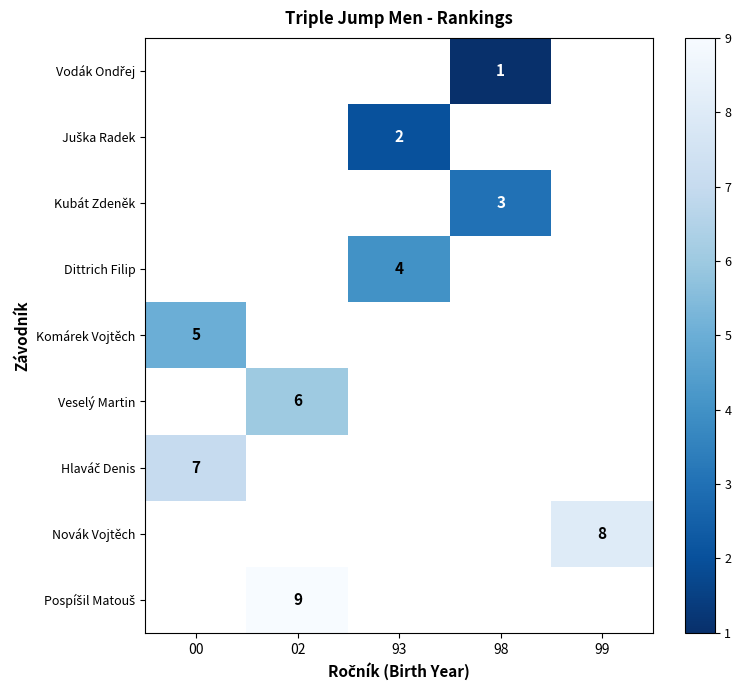

Is the value of row_5 at 93 greater than the value of row_8 at 00?

No